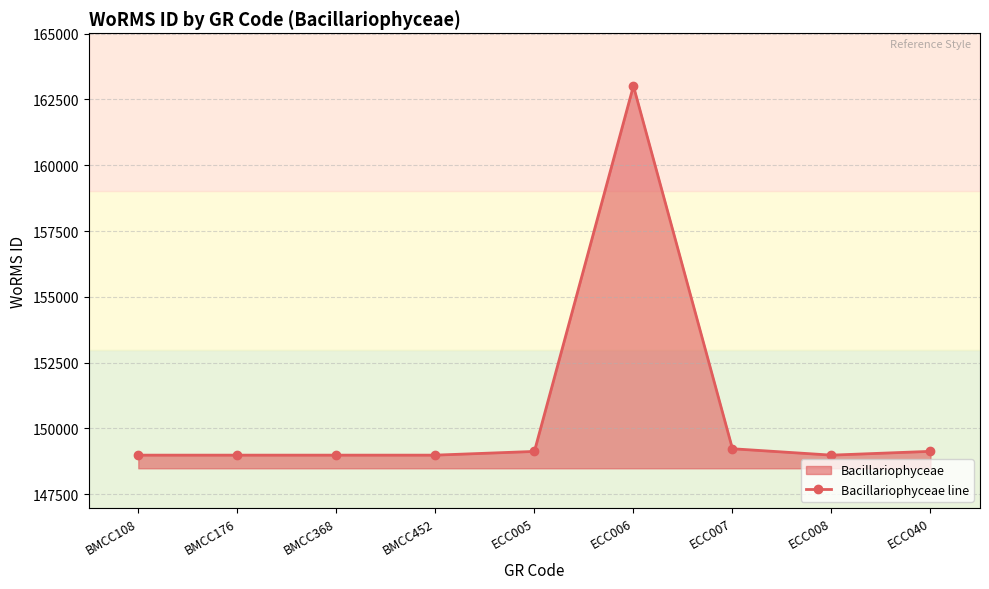

What is the sum of all values?

1355421